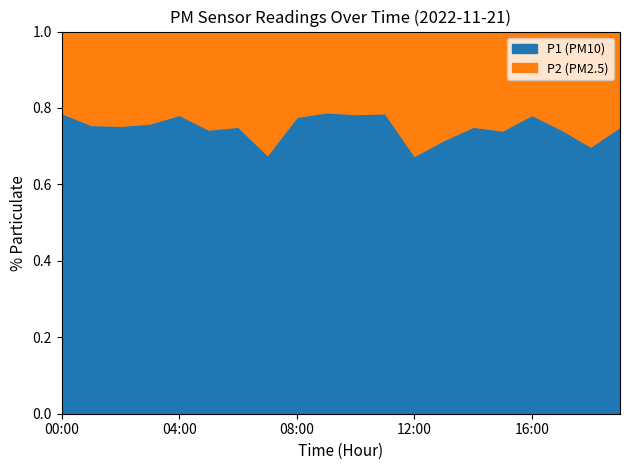

Does the chart have visible grid lines?

No